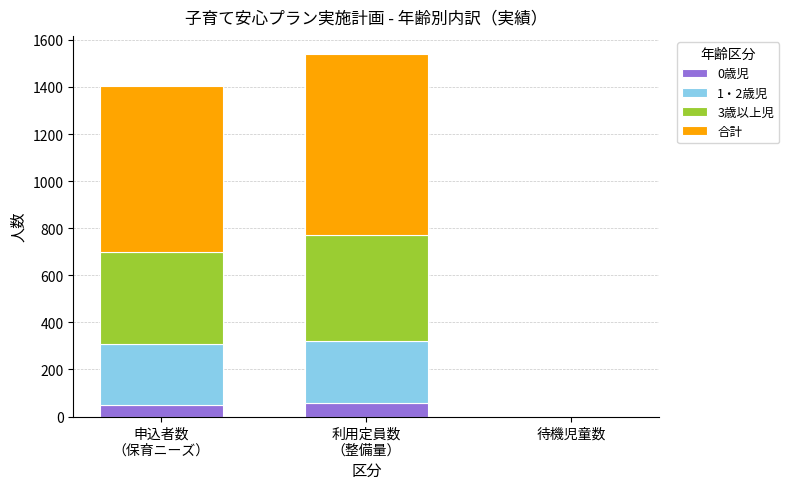

Are the bars grouped side by side (vs. stacked)?

No